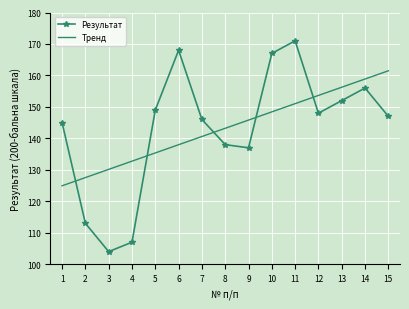

What is the total value across all series at 10?

315.4